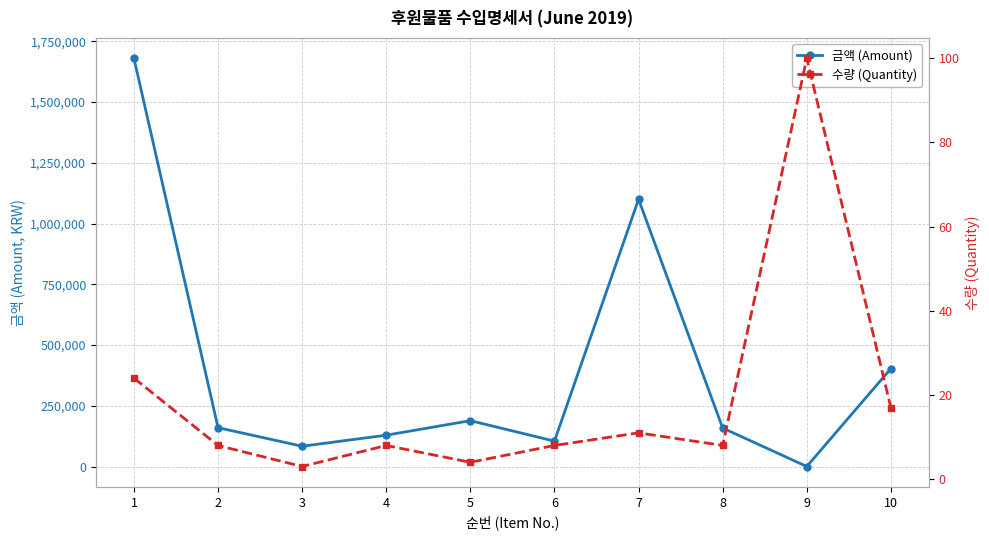

Which has a higher value, 8 or 4?

8